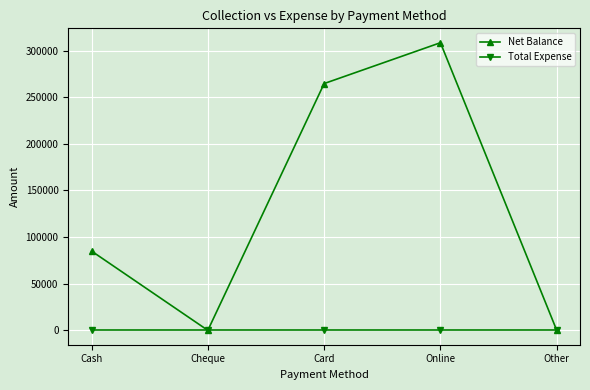

Does the chart display data point markers on the line(s)?

Yes